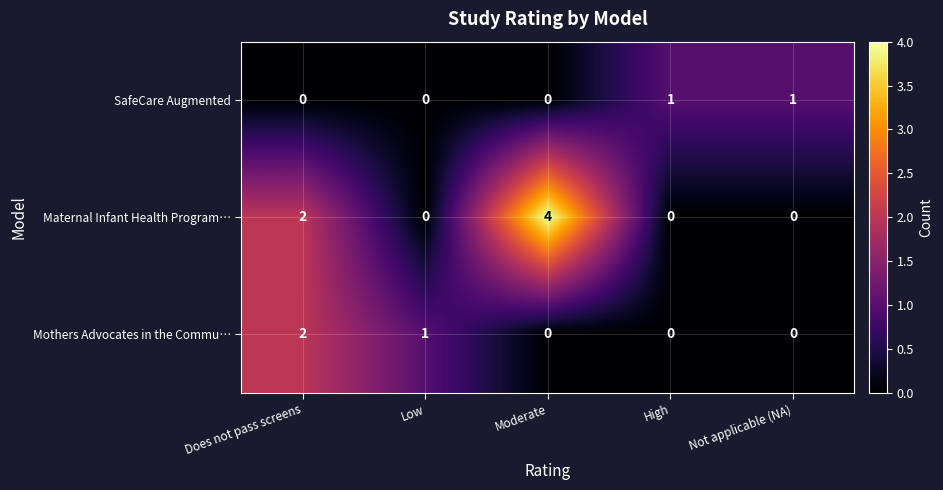

What is the spread (max minus min) of values at High?

1